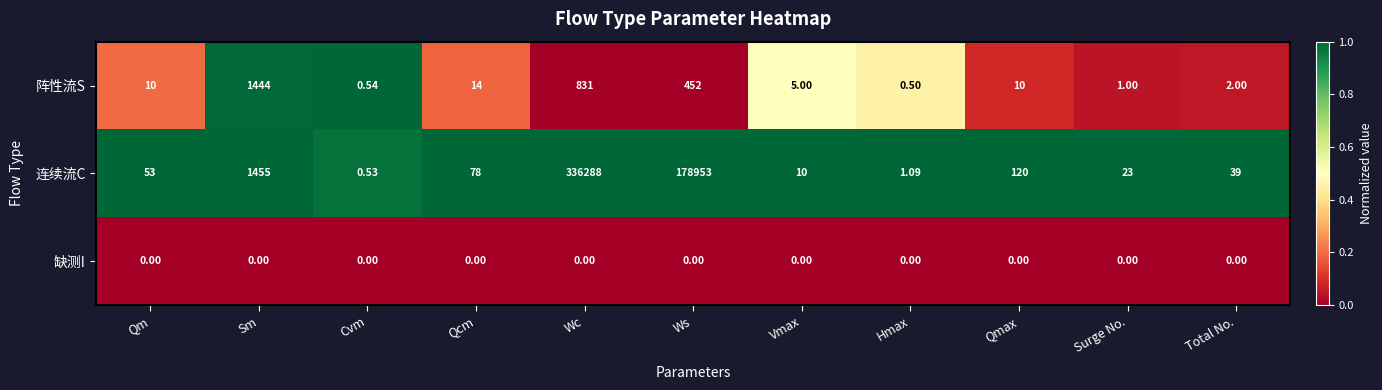

List the labels in order of 连续流C value, largest first.

Wc, Ws, Sm, Qmax, Qcm, Qm, Total No., Surge No., Vmax, Hmax, Cvm